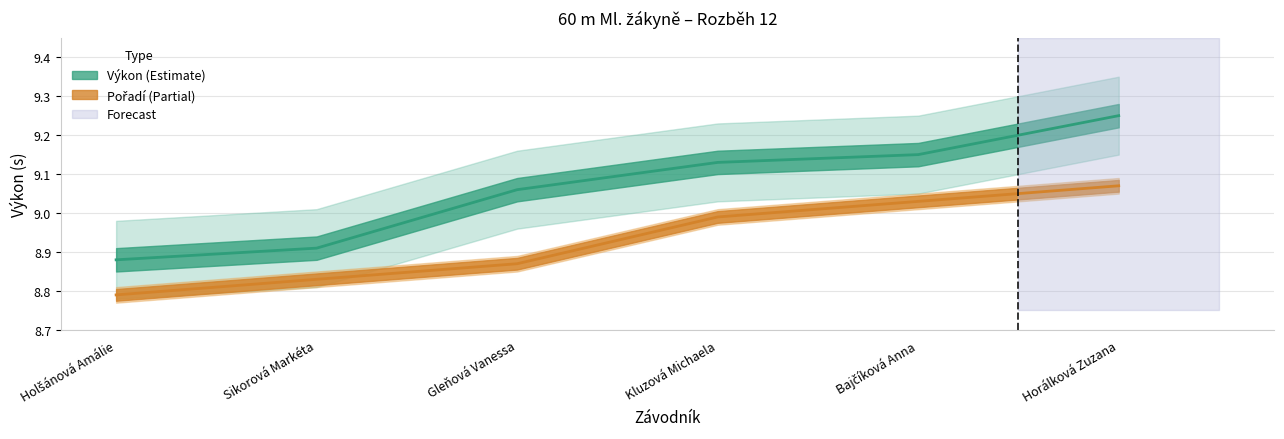

What is the approximate value of Výkon at Kluzová Michaela?

9.1